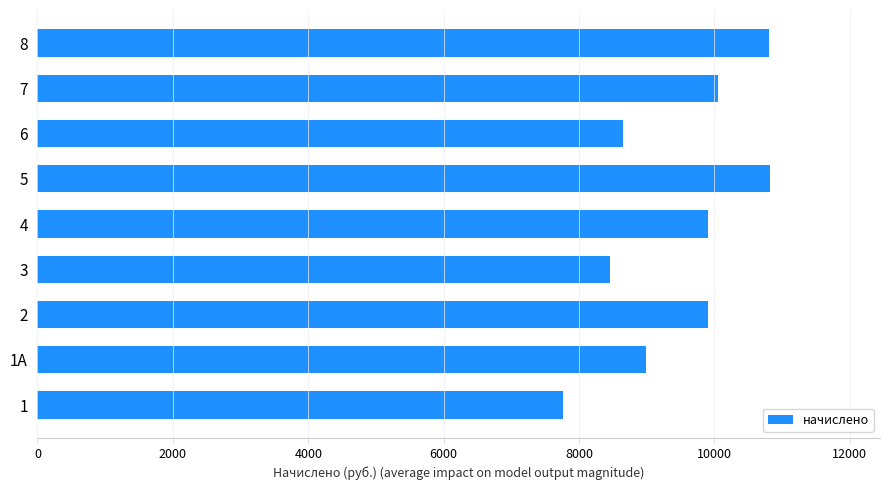

What is the maximum value shown in the chart?

10822.2